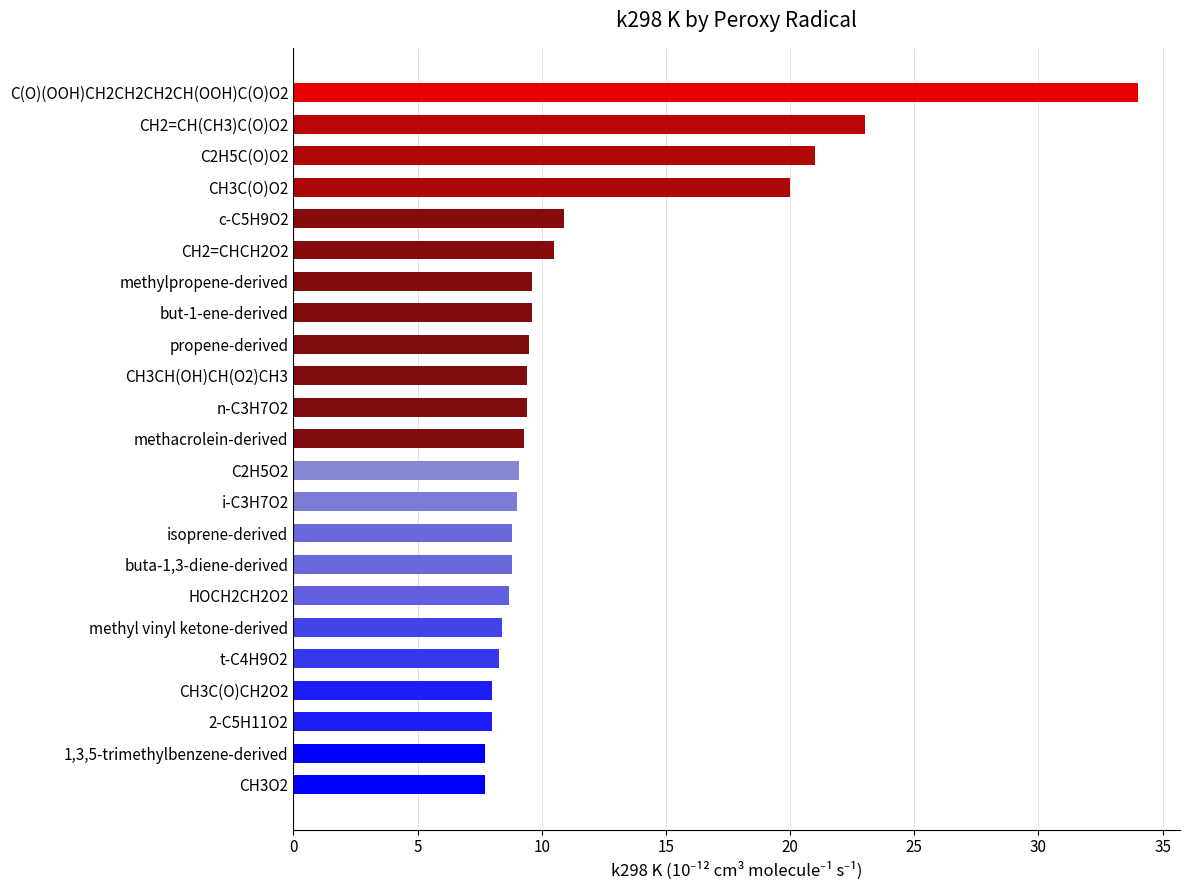

True or false: the data shows 14.3 at c-C5H9O2.

False